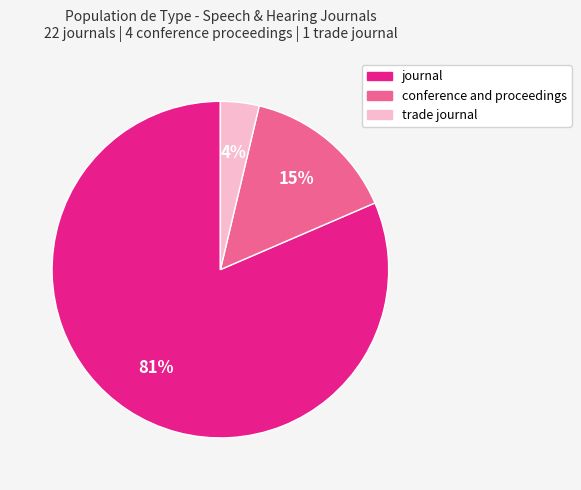

Is it true that journal is 81% of the pie?

True